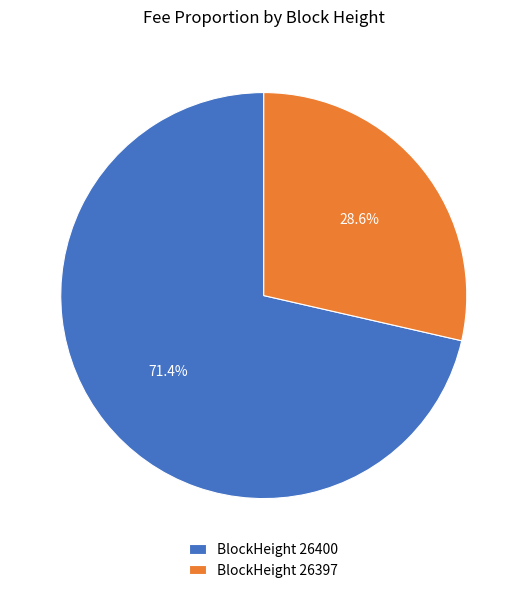

How many segments does this pie chart have?

2